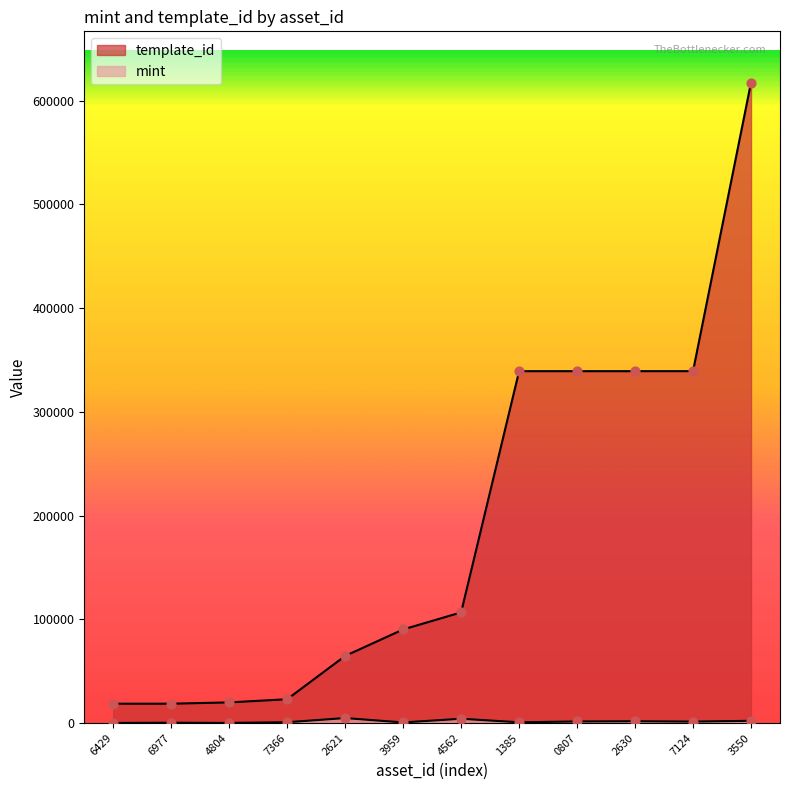

What are all the series names shown in the legend?

mint, template_id